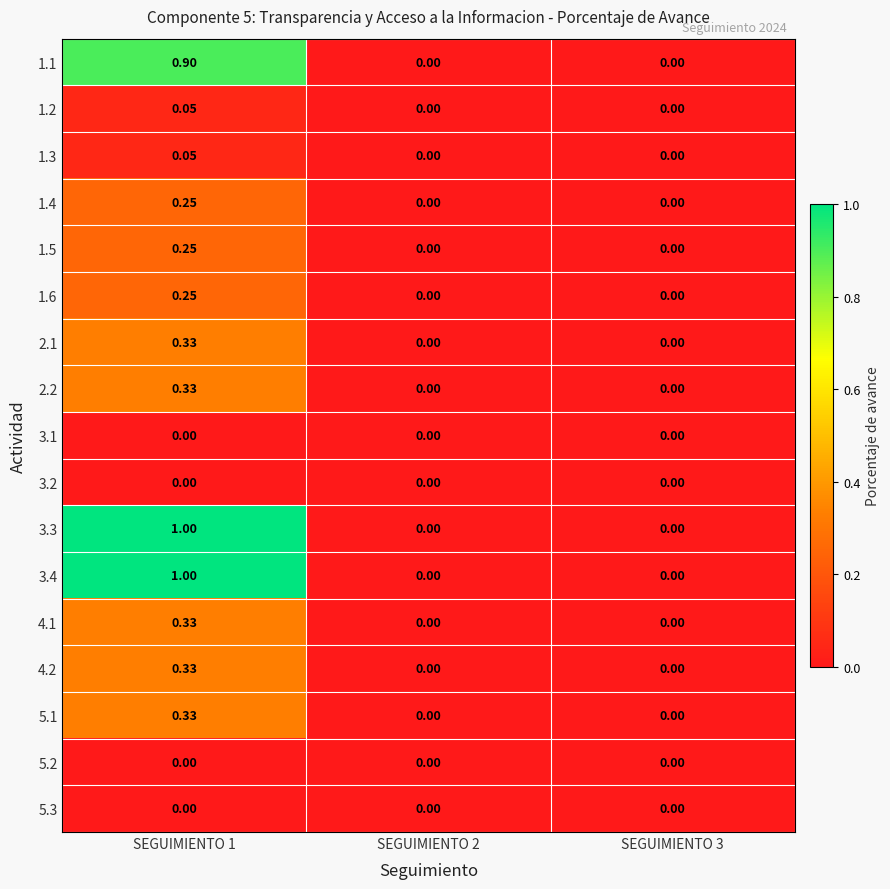

At which category is the sum across all series the highest?

SEGUIMIENTO 1